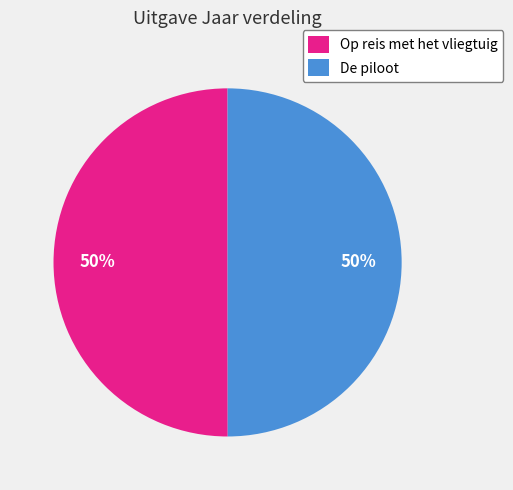

Is it true that De piloot is 37% of the pie?

False